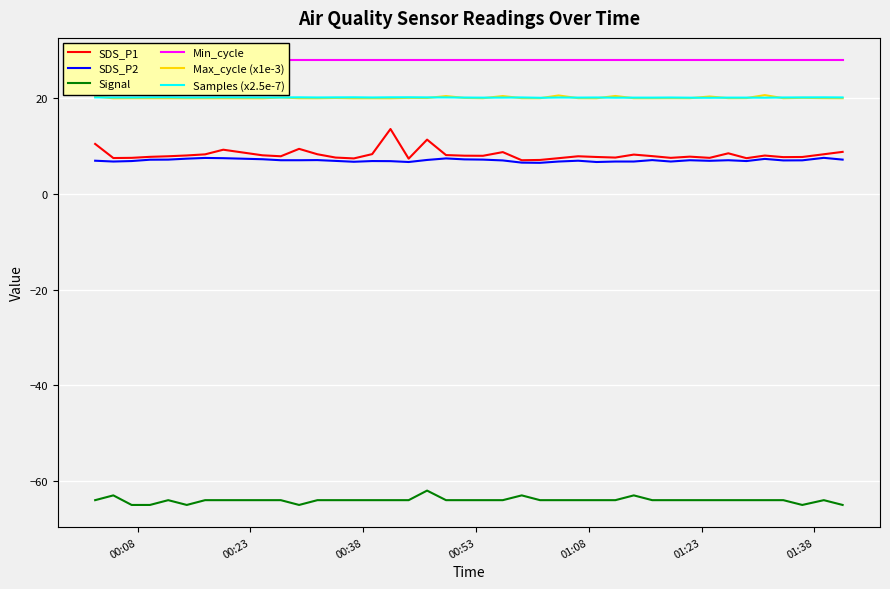

What is the lowest value of the SDS_P1 series?

7.1